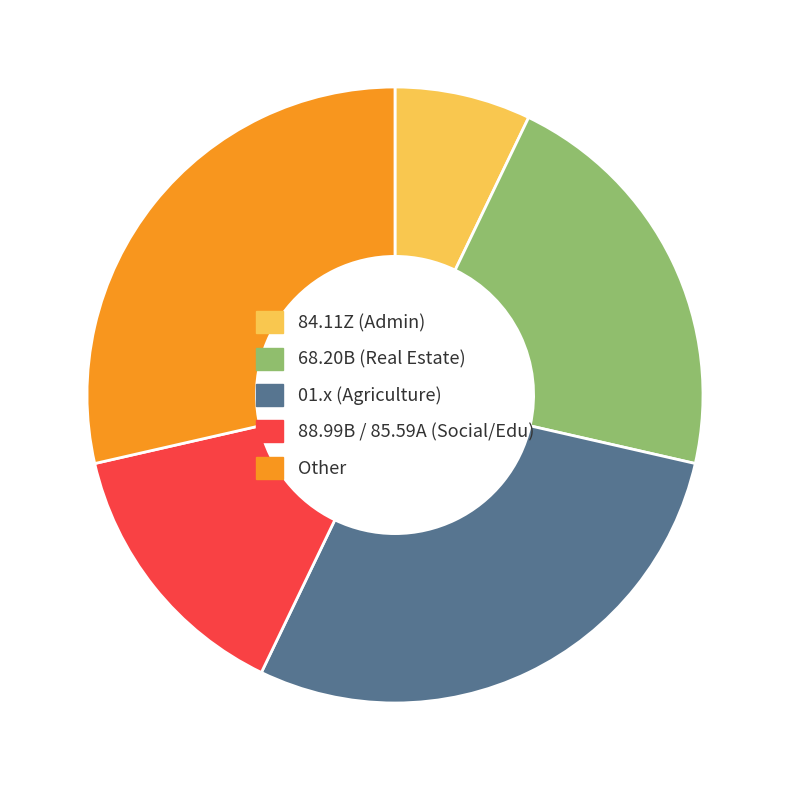

Which has a higher value, 84.11Z (Admin) or Other?

Other